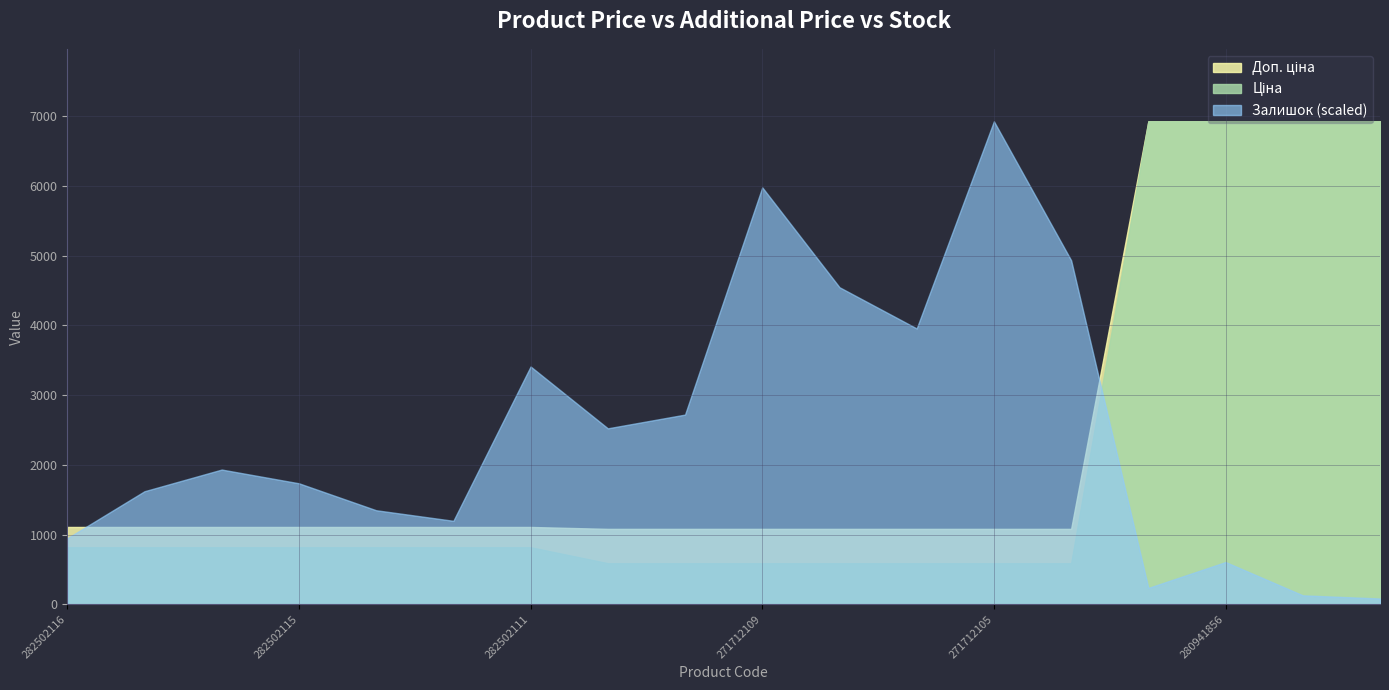

Is the value of Ціна at 271712103 greater than the value of Залишок at 282502111?

No